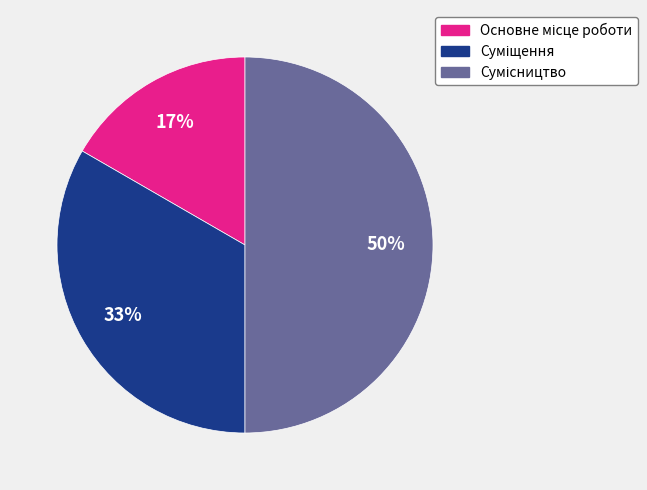

To the nearest percent, what is the difference between the largest and smallest slice percentages?

33%